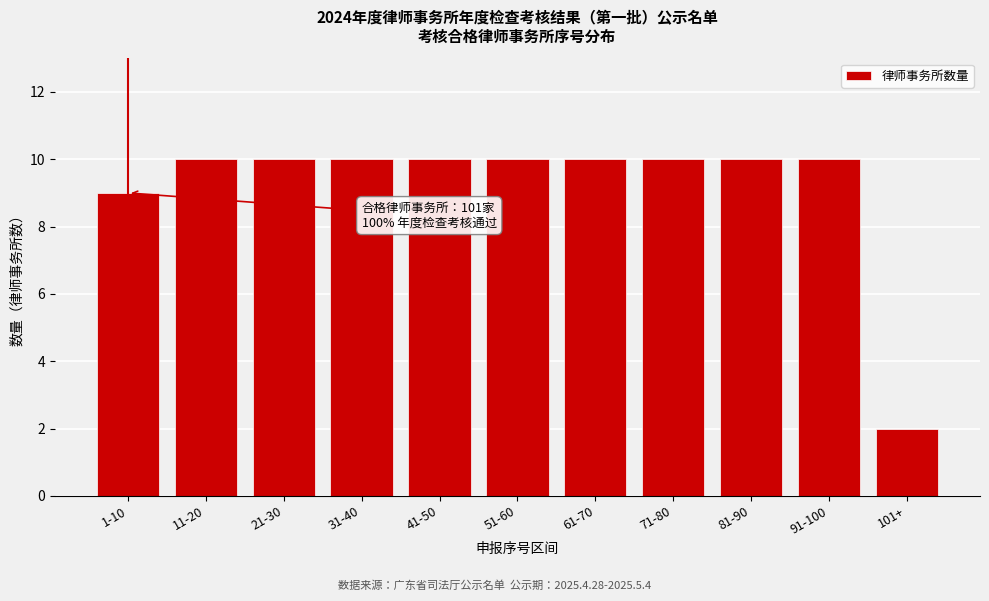

Reading left to right, extract all data points from this chart.

9	10	10	10	10	10	10	10	10	10	2